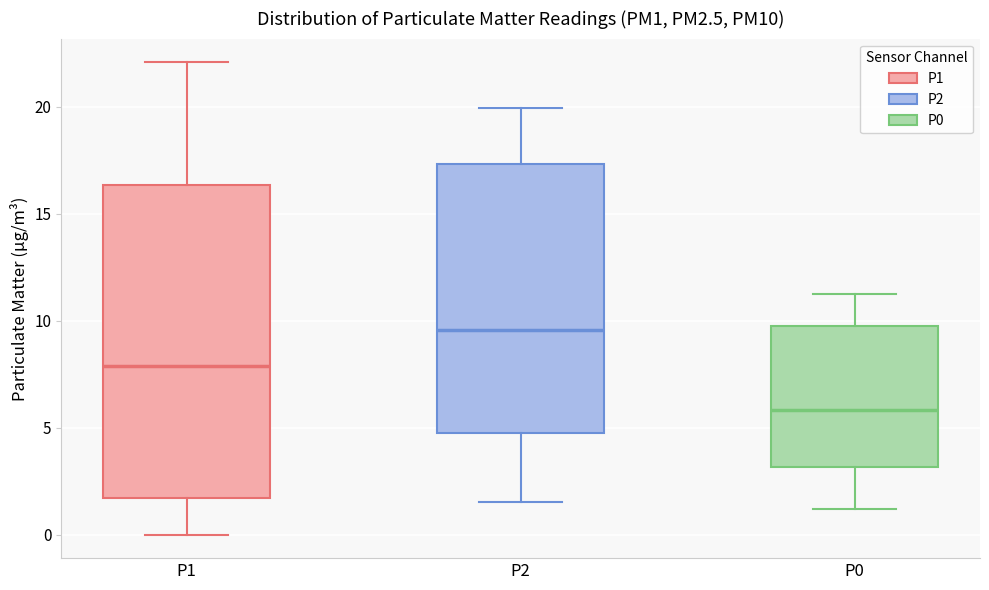

Reading left to right, transcribe this box plot: for each box, give where its median line is, the range the box spans, and where its two whiskers end, as read against the y-axis. The values are not printed on the chart, so give them approximately, as read against the axis.

P1: median 8.0, box 1.5 to 16.5, whiskers 0.0 to 22.0
P2: median 9.5, box 4.5 to 17.5, whiskers 1.5 to 20.0
P0: median 6.0, box 3.0 to 10.0, whiskers 1.0 to 11.0